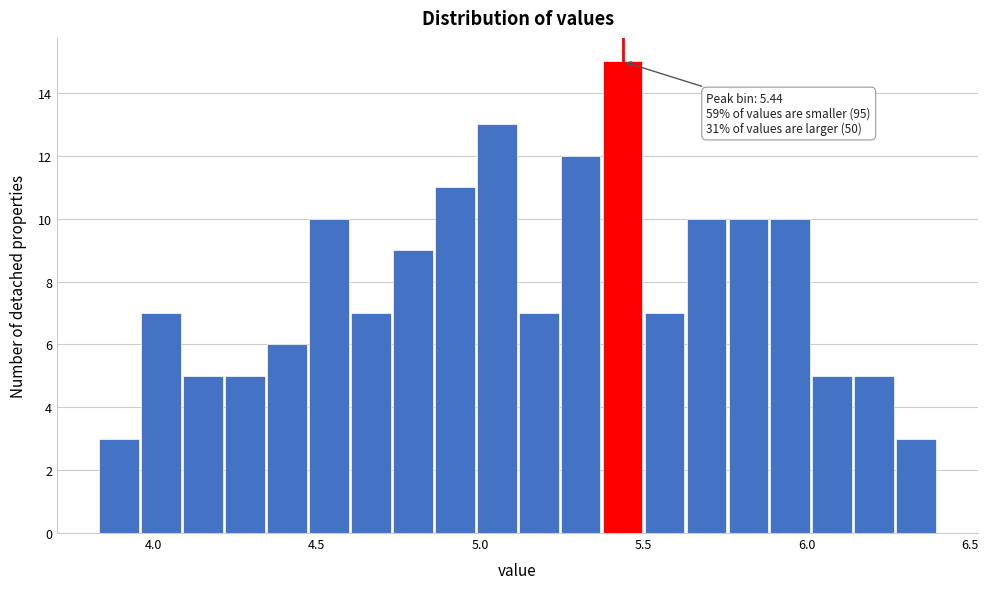

Around what value on the x-axis is the tallest bar? Give the approximate position of its centre, as read against the axis.

5.45